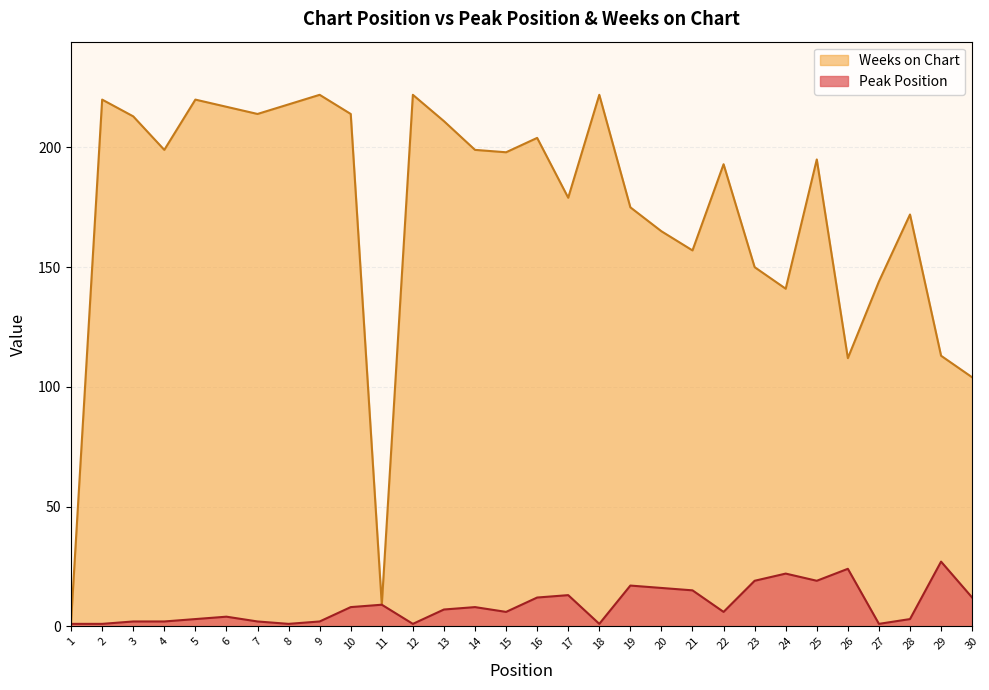

Which category has the lowest value in the Weeks on Chart series?

1